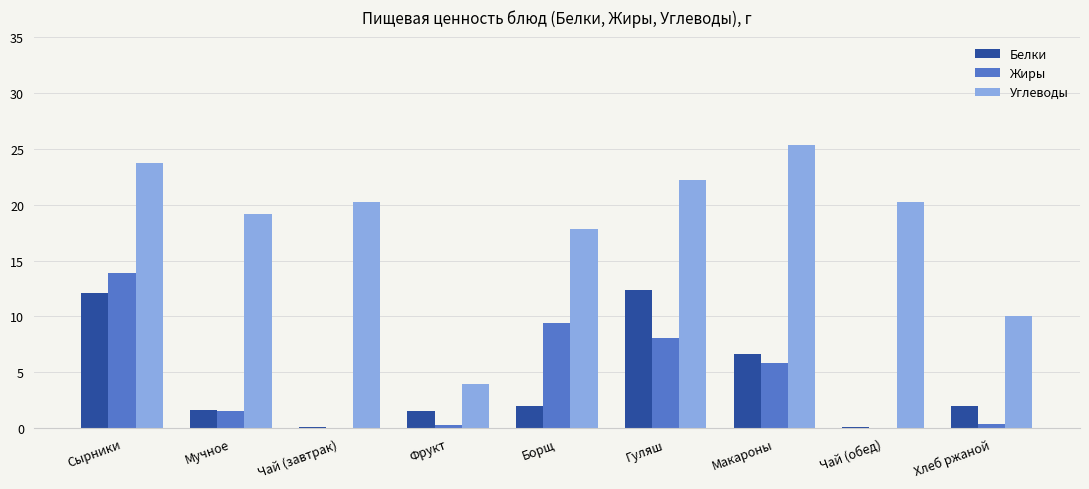

Is it true that Белки equals 2.0 at Борщ?

True